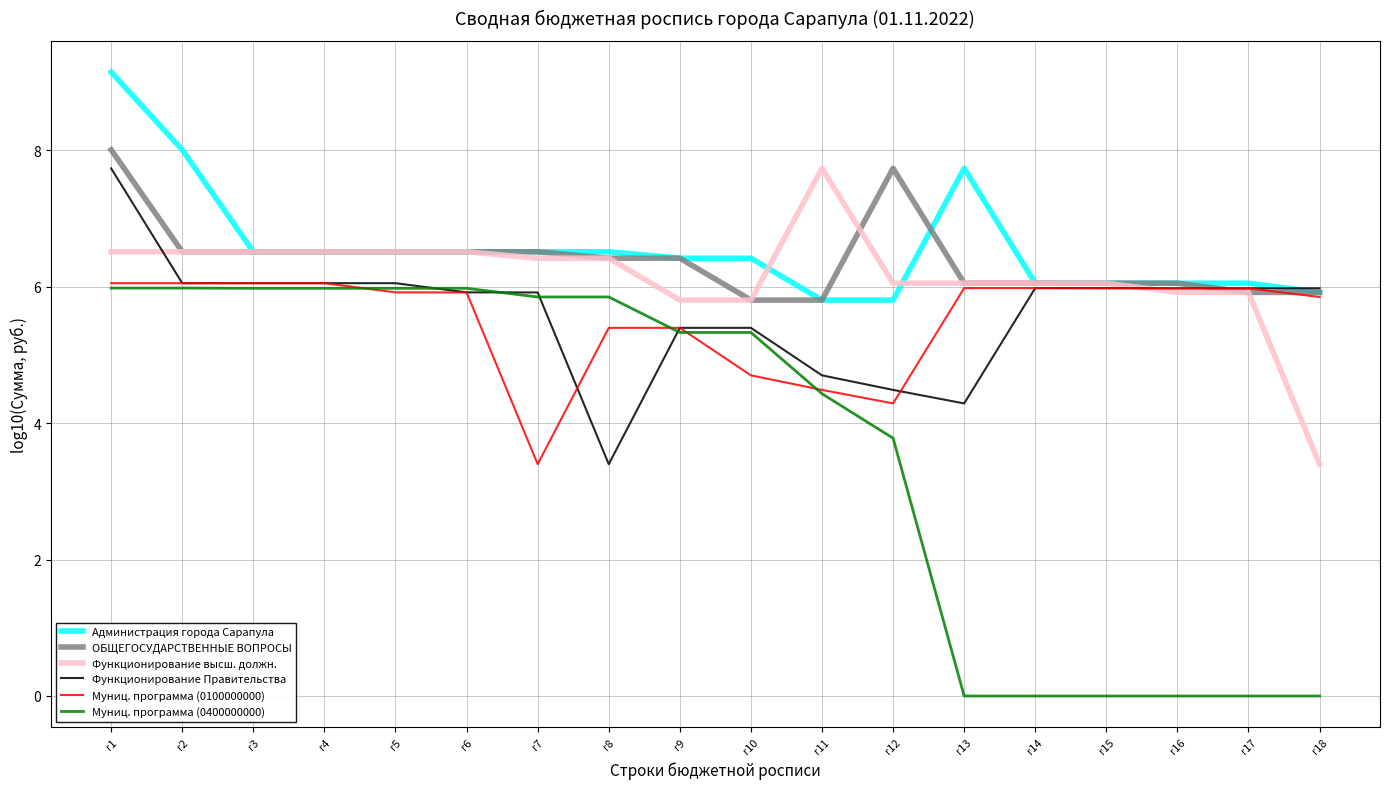

Count the number of data series in this chart.

6